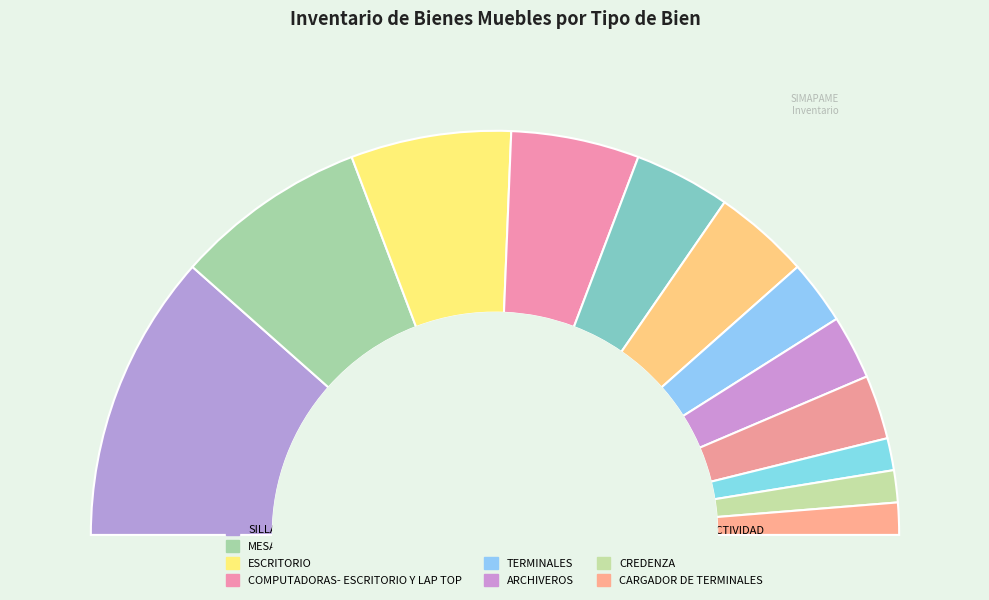

What is the largest slice in the pie chart?

SILLAS